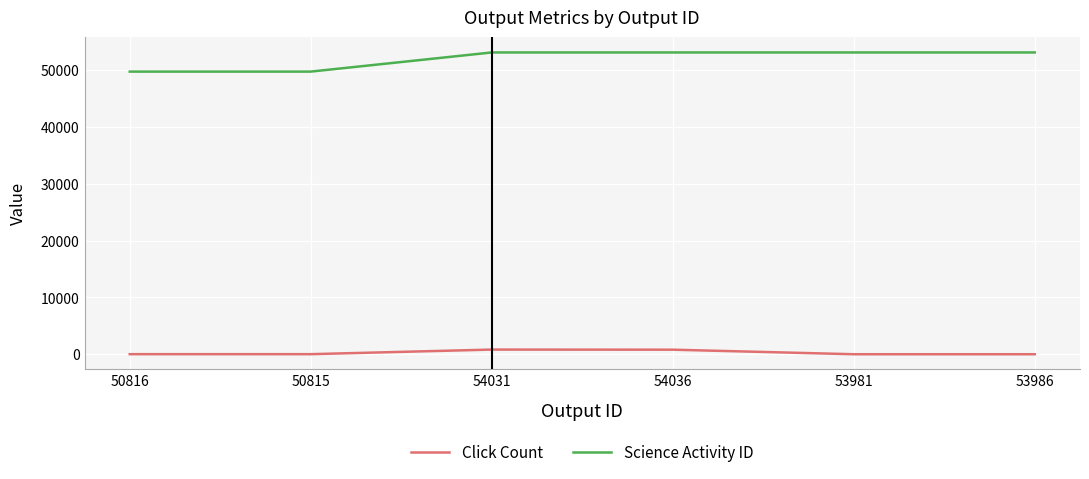

List the series in order of their peak value, lowest first.

Click Count, Science Activity ID